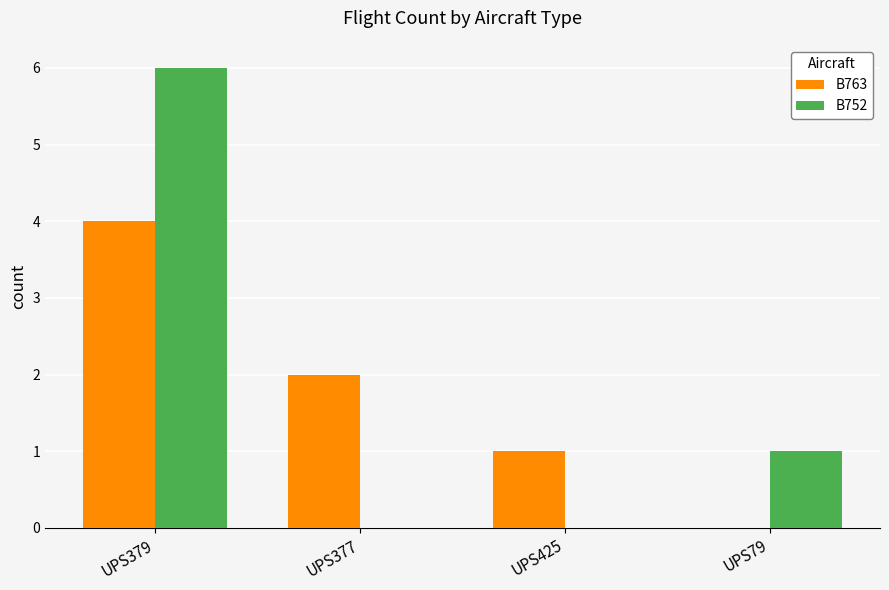

Is it true that B752 equals 0 at UPS79?

False